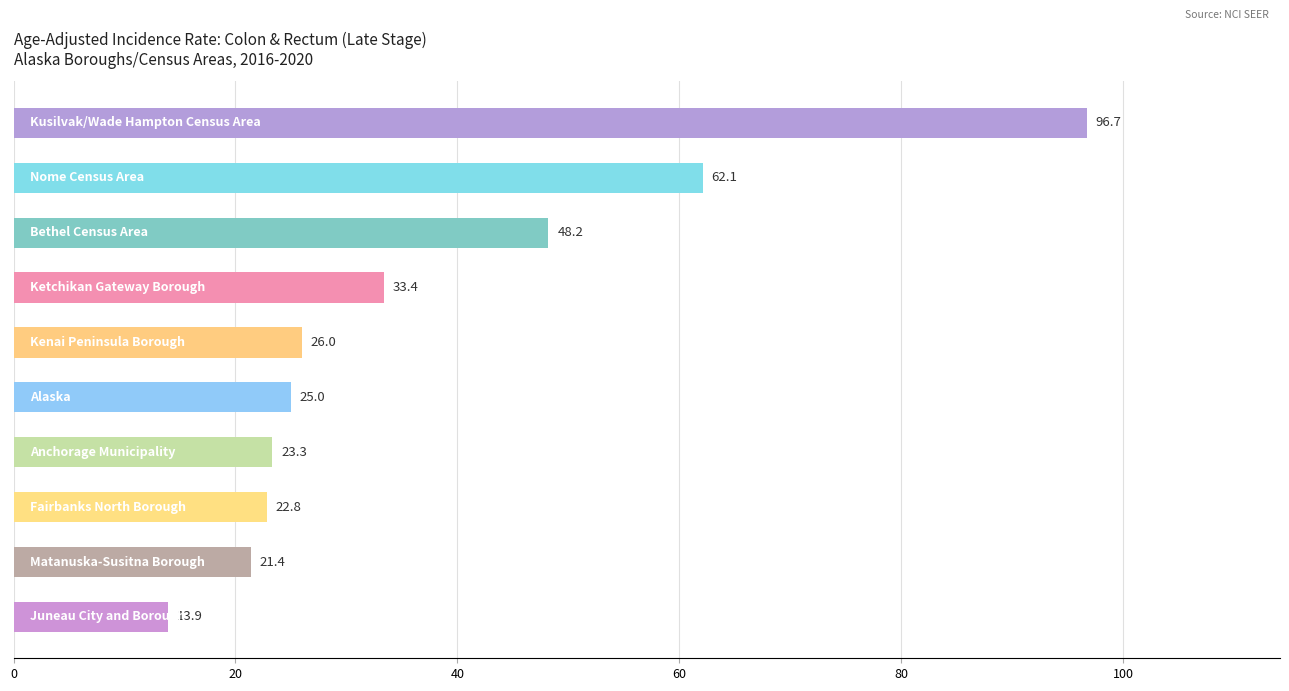

What is the difference between the maximum and second lowest values?

75.3